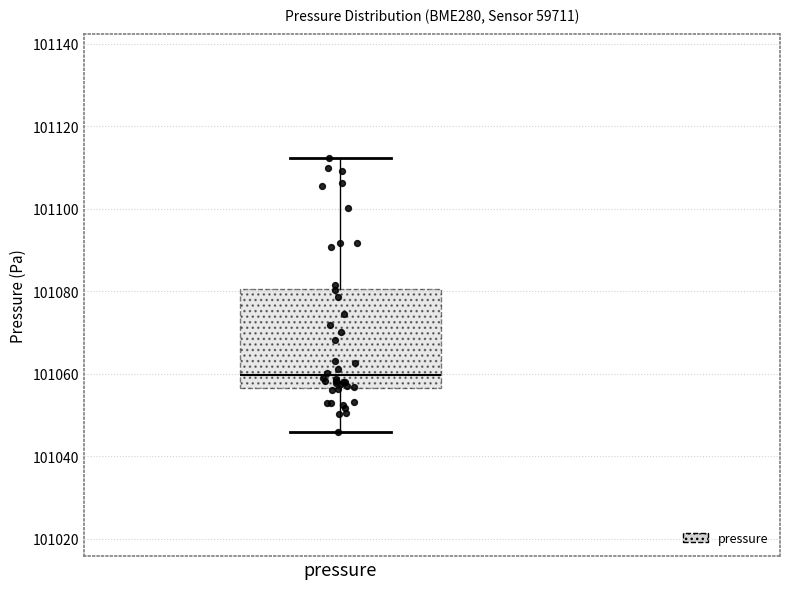

Transcribe this box plot: give where the median line is, the range the box spans, and where the two whiskers end, as read against the y-axis. The values are not printed on the chart, so give them approximately, as read against the axis.

median 101060, box 101056 to 101080, whiskers 101046 to 101112